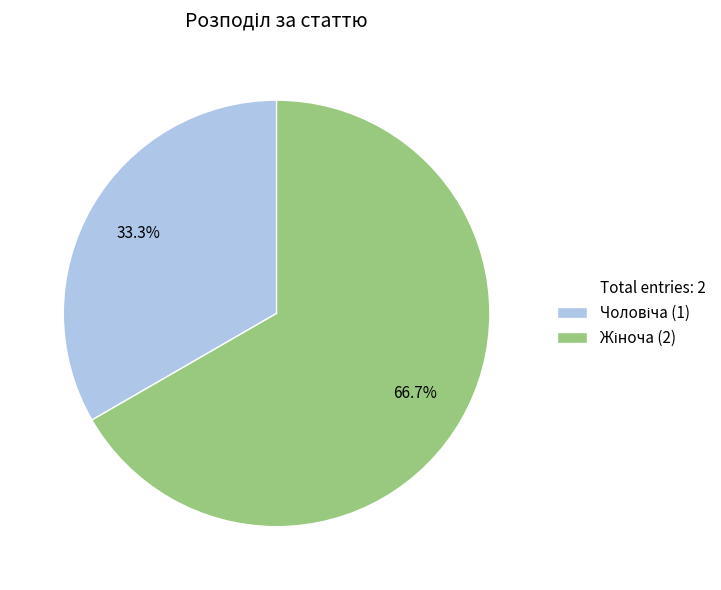

How many slices are in this pie chart?

2